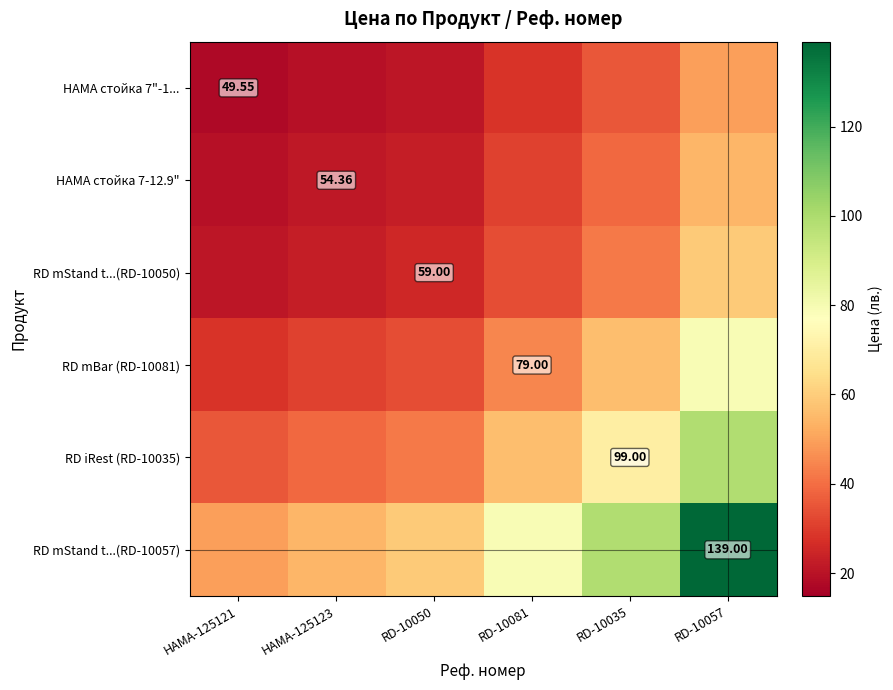

Read the RD mBar (RD-10081) value at RD-10057.

79.0